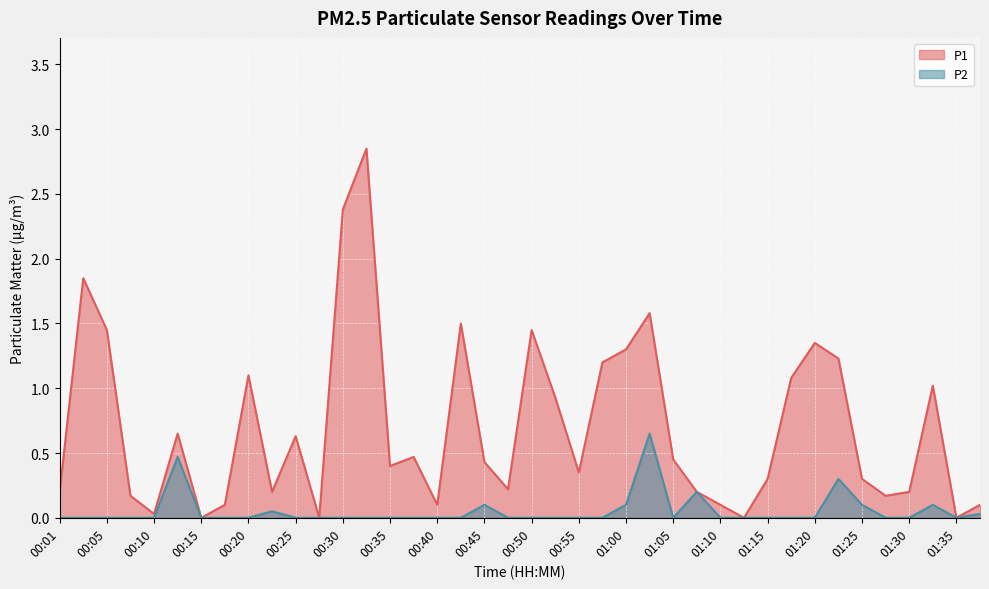

How many interior local peaks does the P2 series have?

7